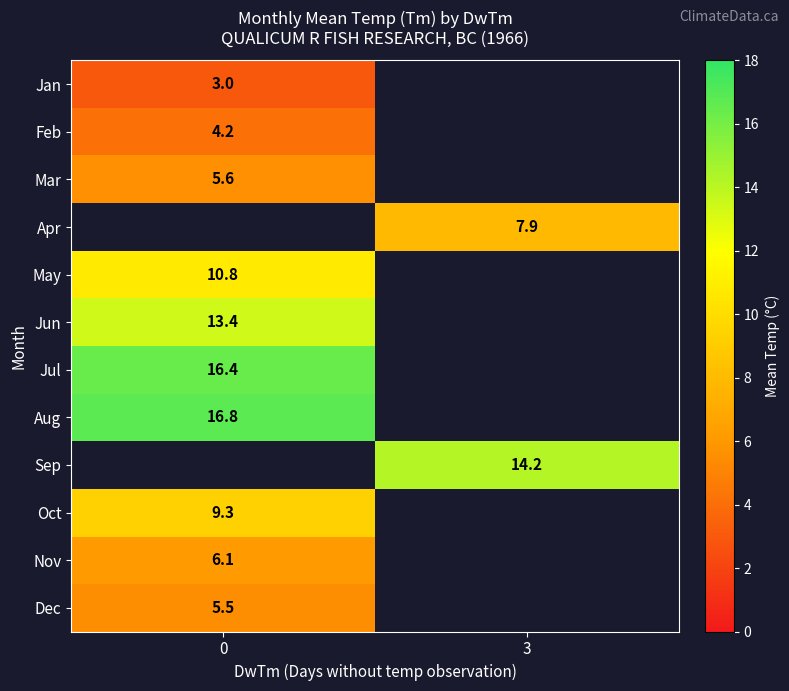

The row_2 series shows 5.6 at 0. True or false?

True